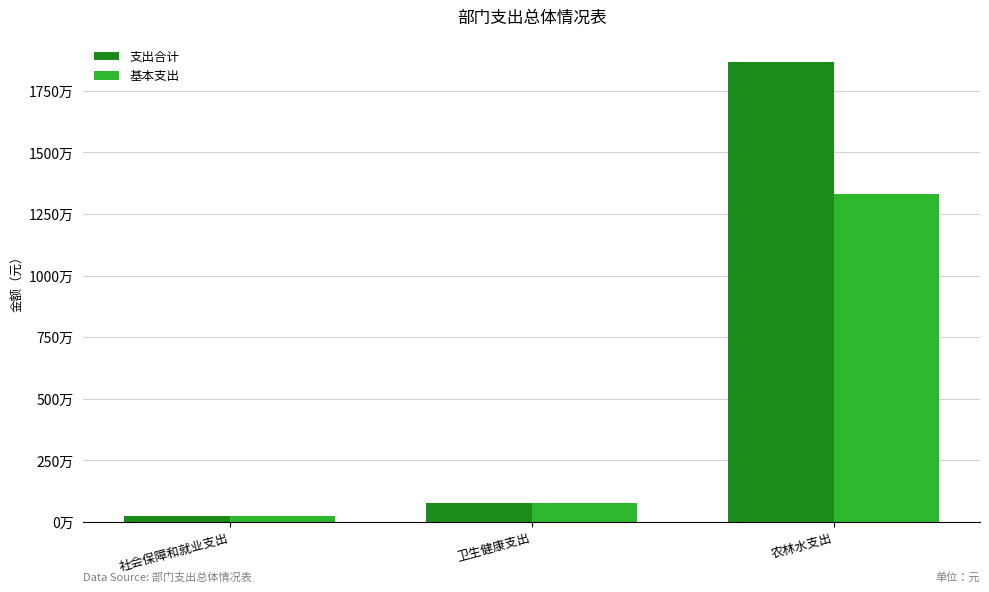

Are the bars grouped side by side (vs. stacked)?

Yes